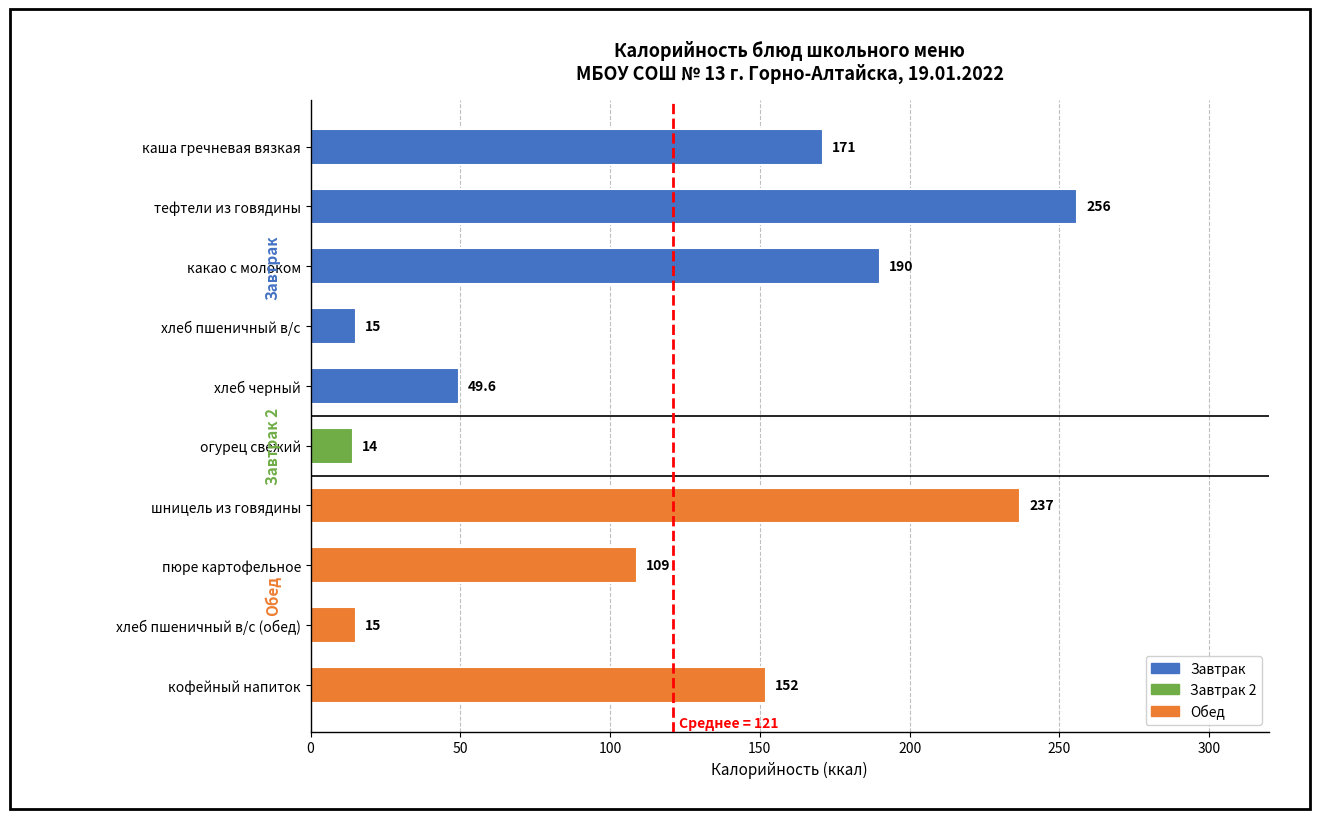

Reading bottom to top, transcribe all the data shown in this chart.

152.0	15.0	109.0	237.0	14.0	49.6	15.0	190.0	256.0	171.0